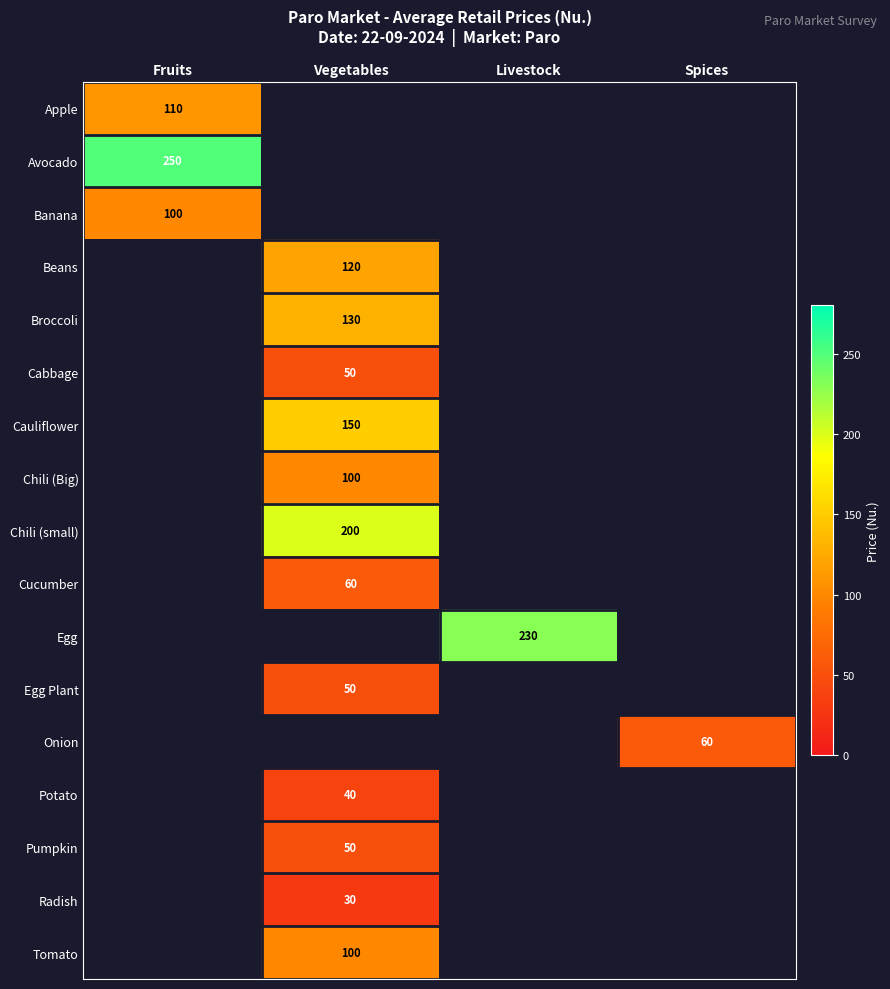

Which label corresponds to the smallest value in the chart?

Vegetables